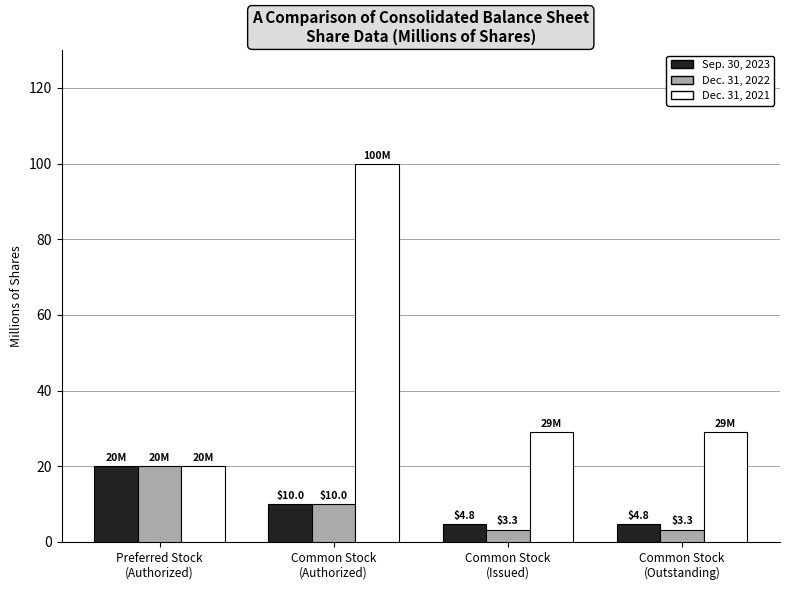

What is the sum of the Dec. 31, 2021 values at Common Stock
(Outstanding) and Preferred Stock
(Authorized)?

48.9